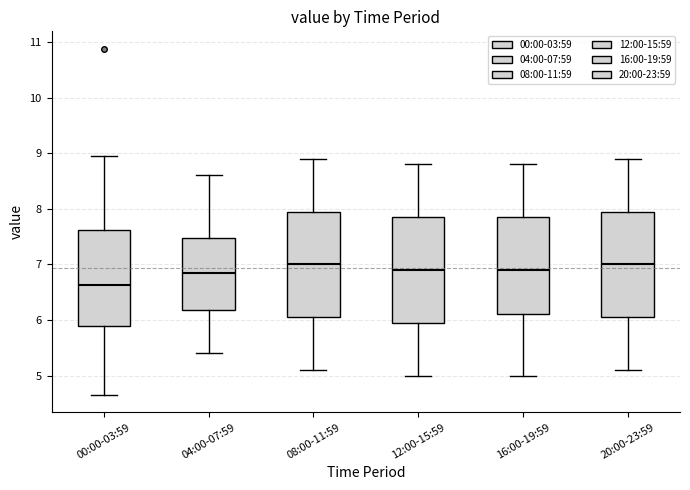

Which box has the lowest median line?

00:00-03:59